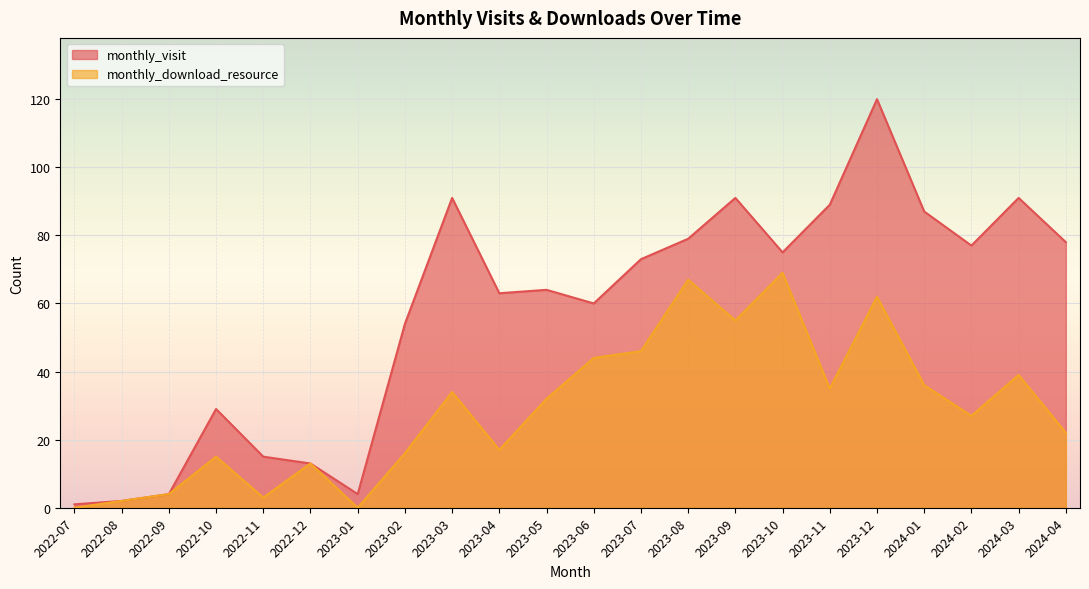

What is the label of the 13th point from the right?

2023-04